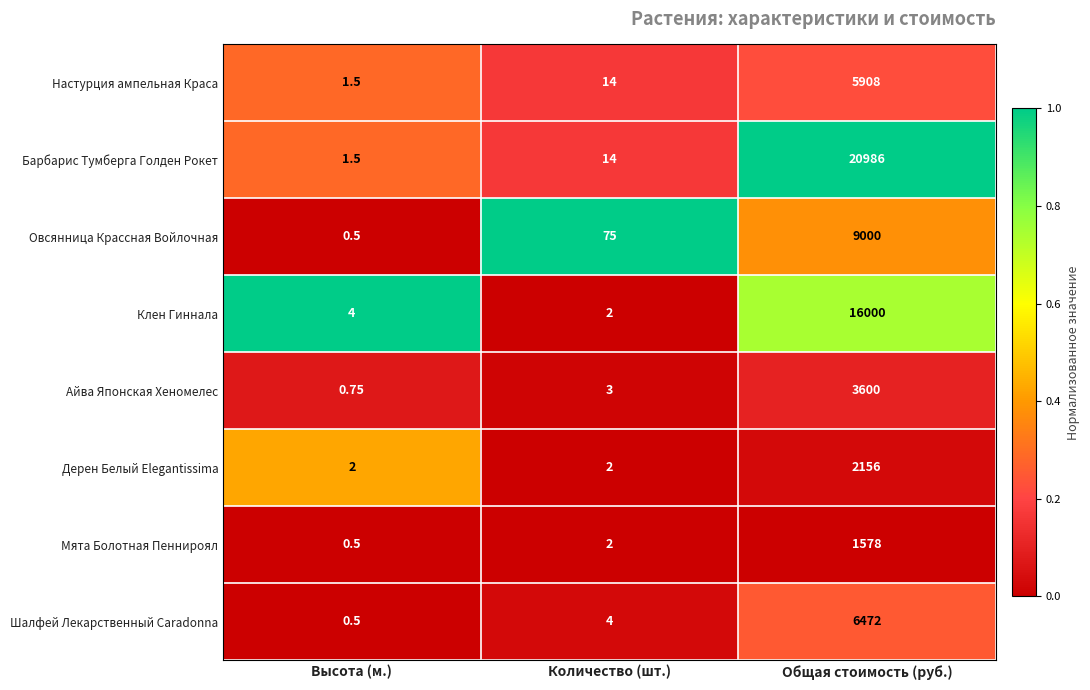

List the labels in order of Барбарис Тумберга Голден Рокет value, smallest first.

Высота (м.), Количество (шт.), Общая стоимость (руб.)